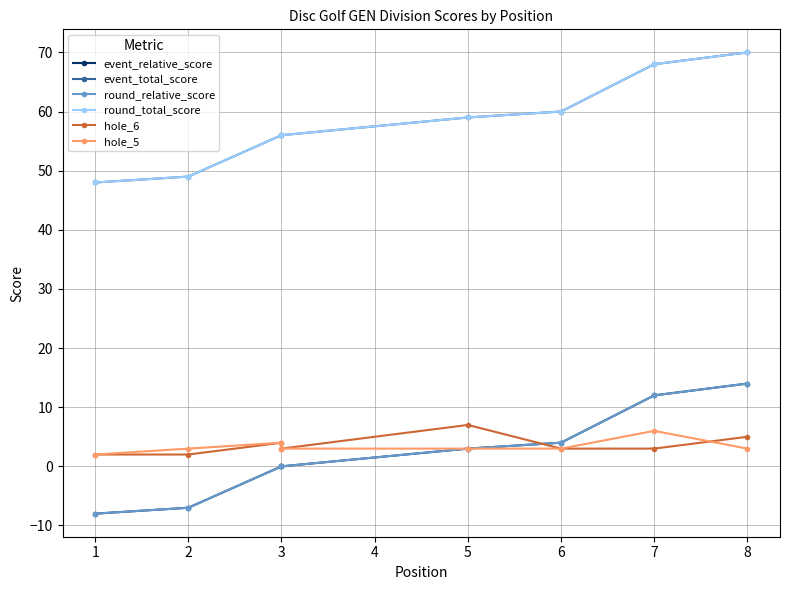

The value of event_relative_score at 7 is 20. True or false?

False